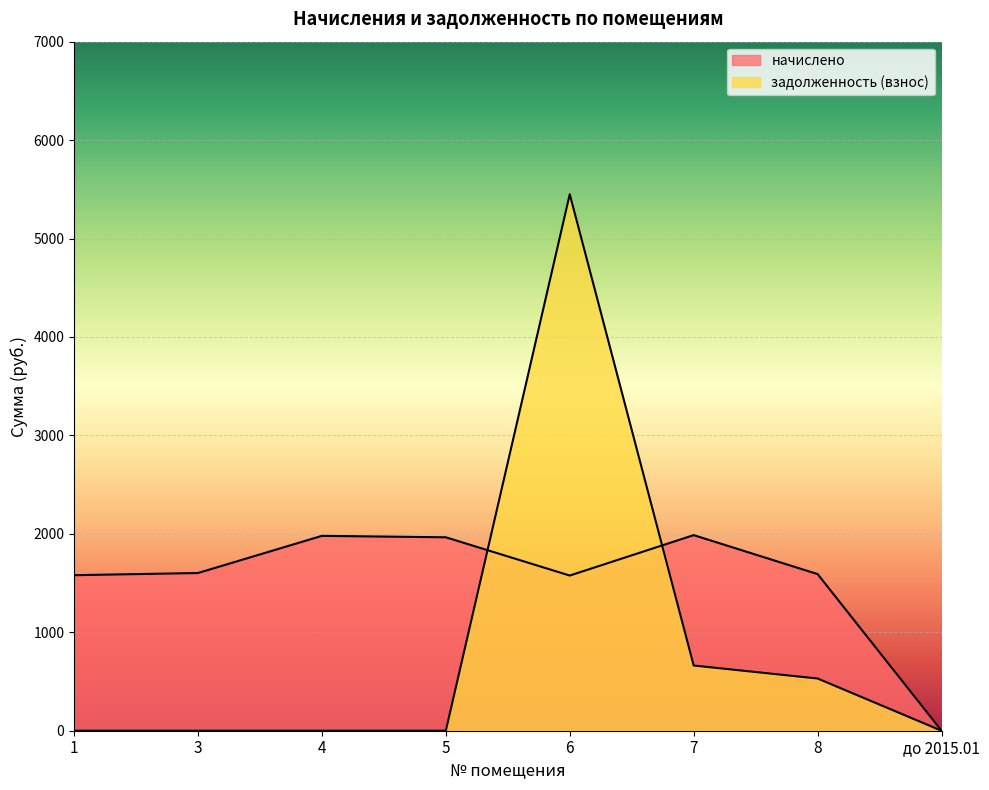

What is the label of the 4th point from the left?

5